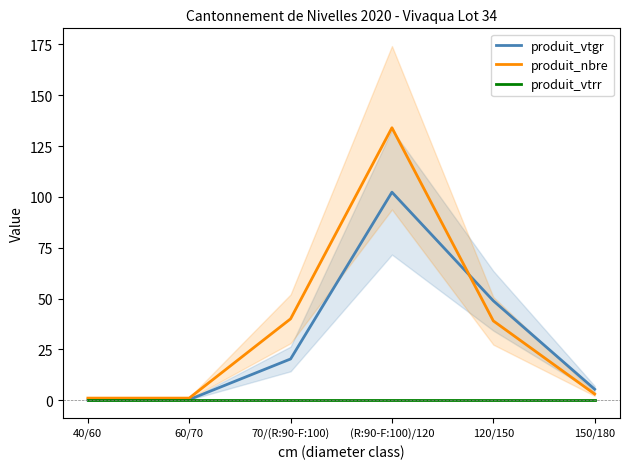

Which series has the widest spread of values?

produit_nbre